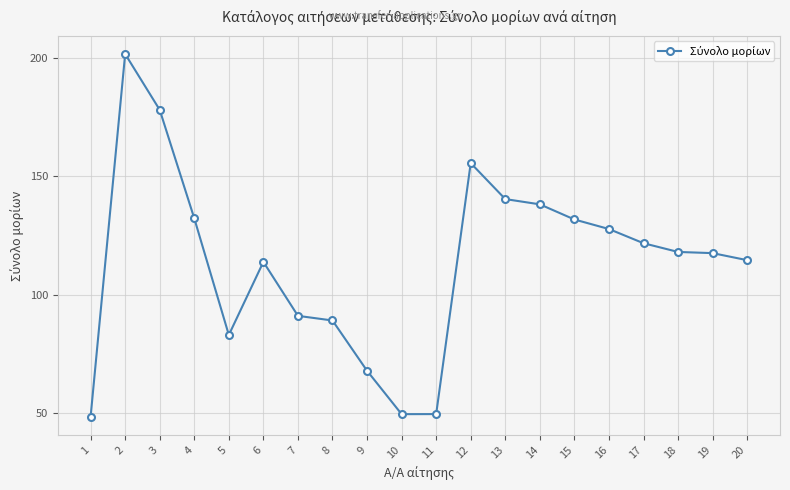

The value at 20 is 114.5. True or false?

True